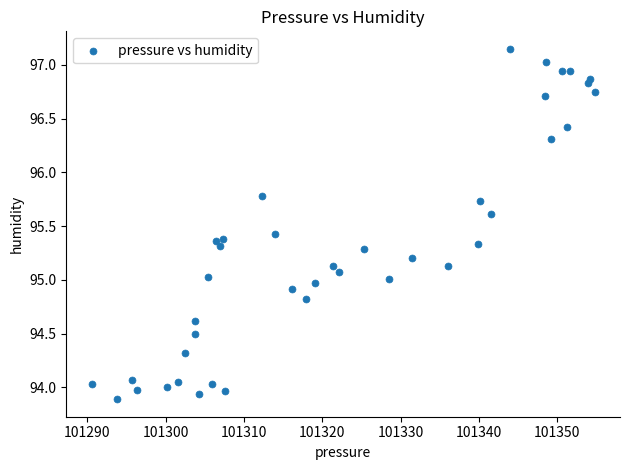

What is the range of Y values (max minus min)?

3.3